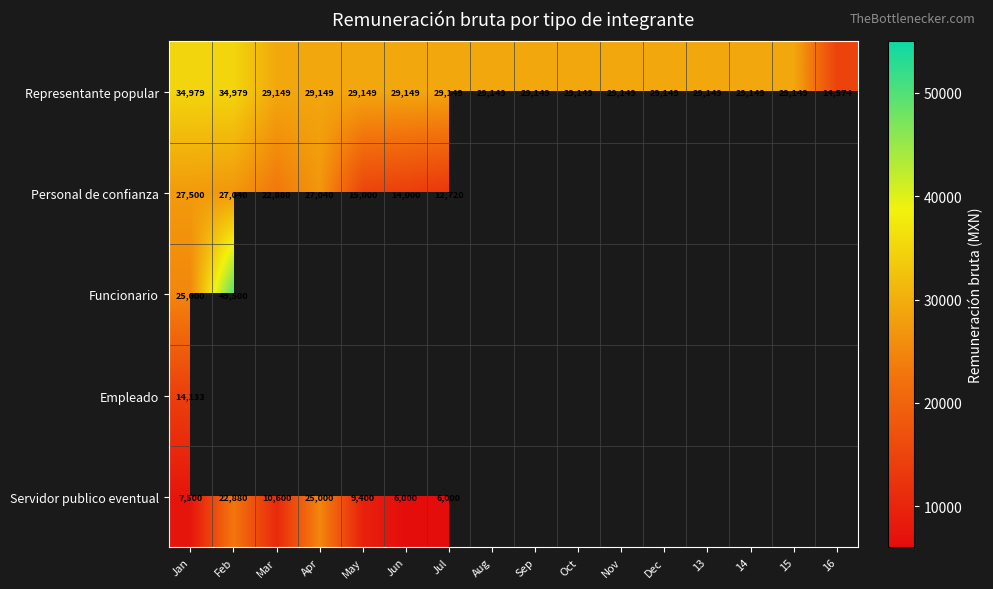

What is the smallest value displayed?

6000.0